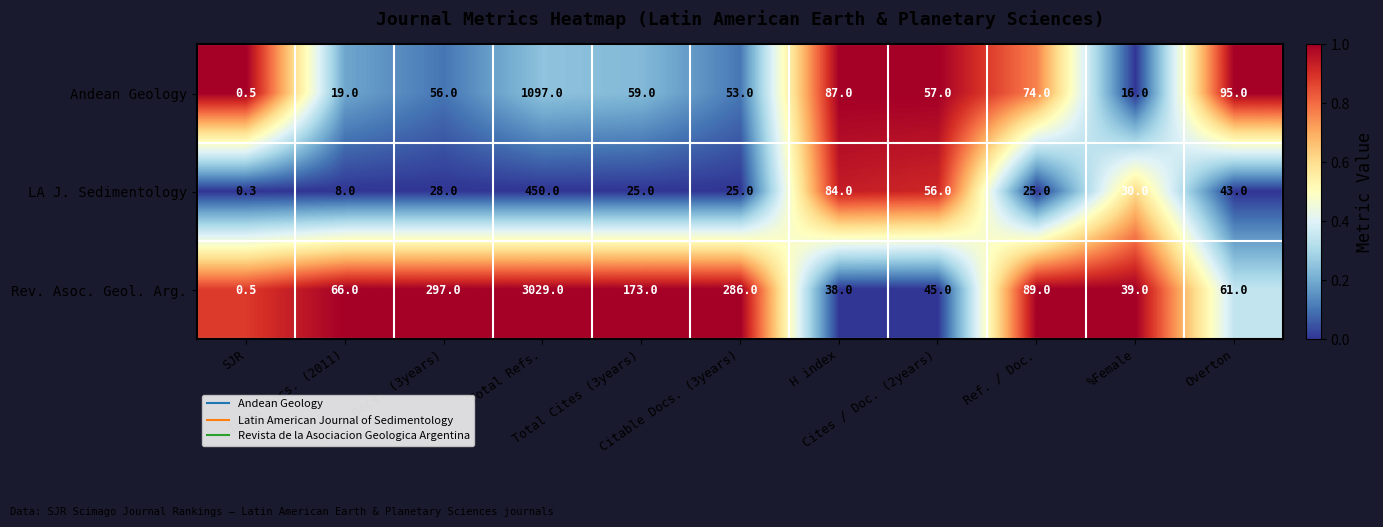

How many categories are shown in the chart?

11